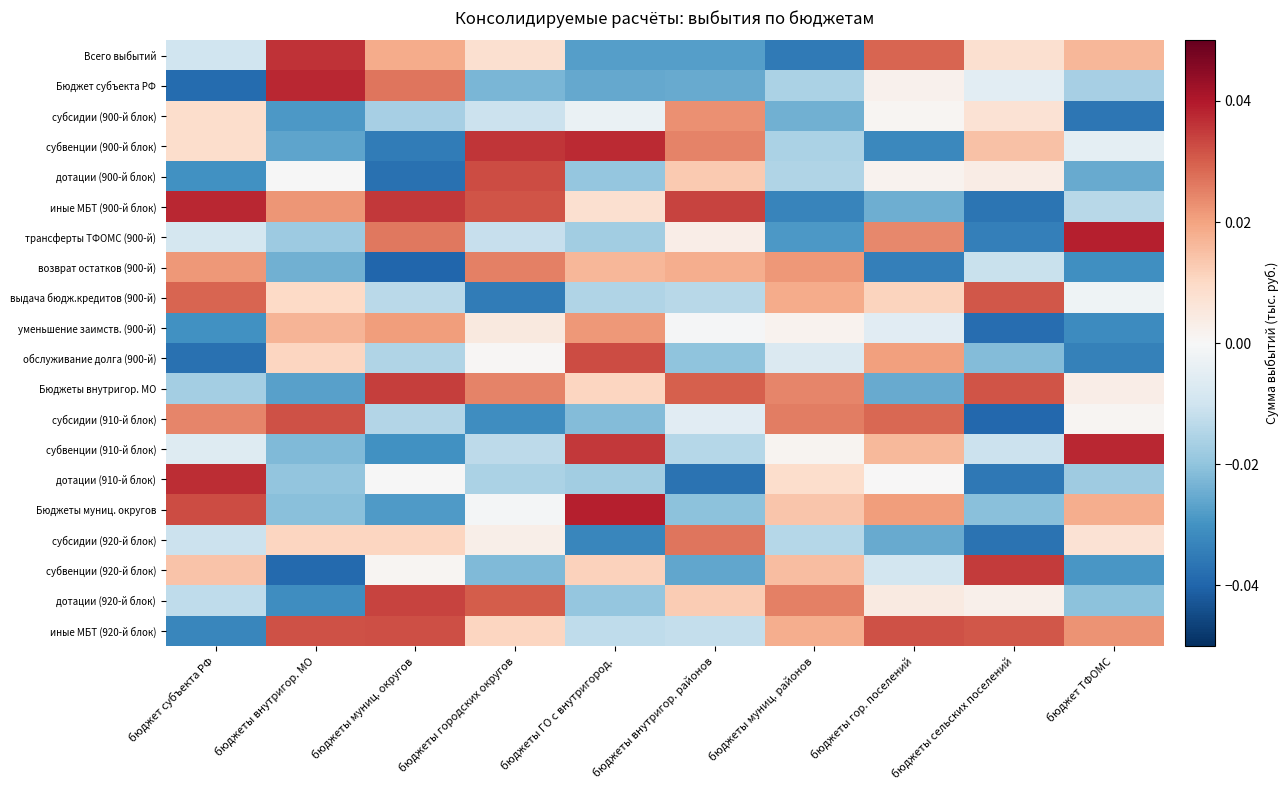

What is the difference between the highest and lowest values at бюджеты ГО с внутригород.?

0.1